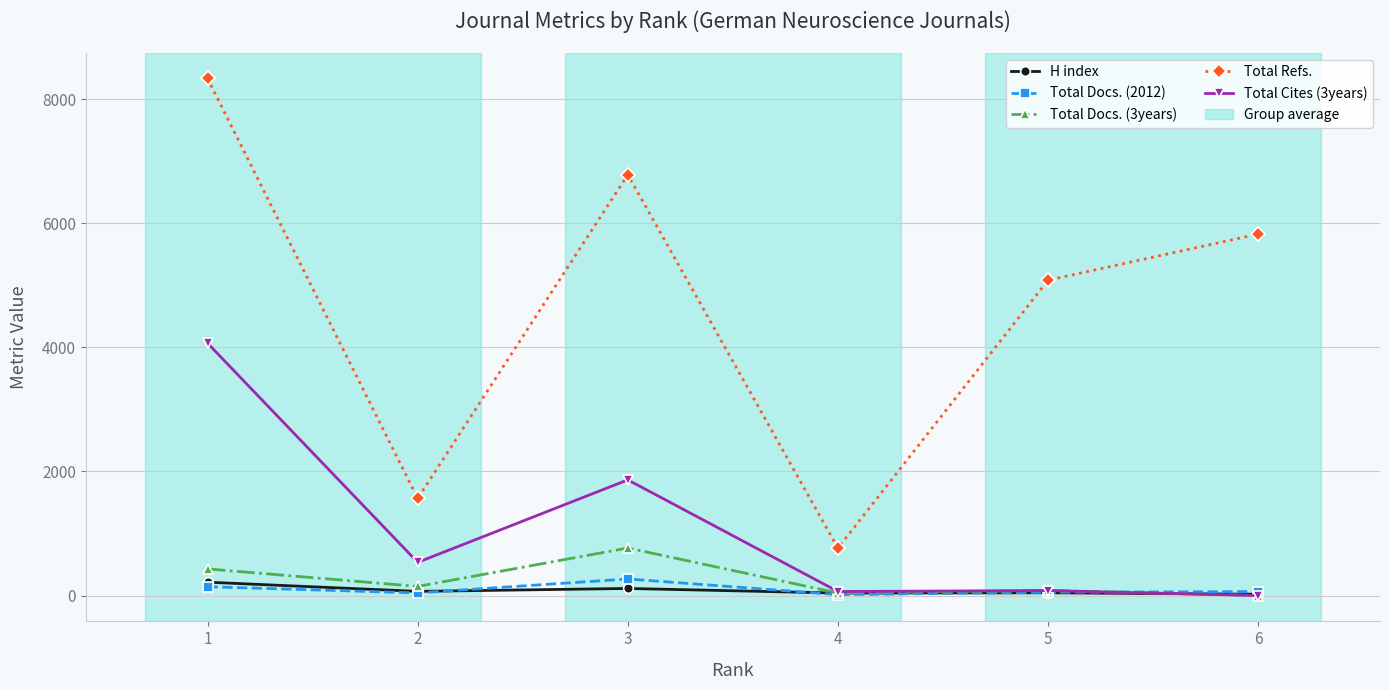

True or false: Total Refs. has more than 2 points higher than both neighbors.

False